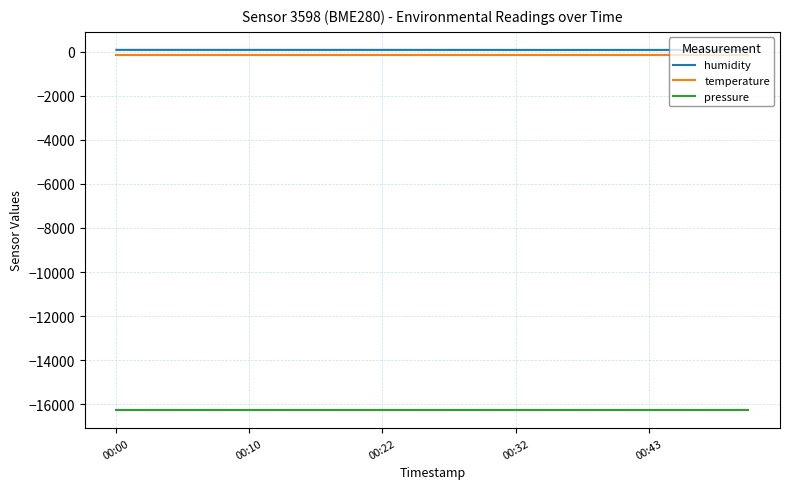

True or false: humidity and pressure cross at least once.

False